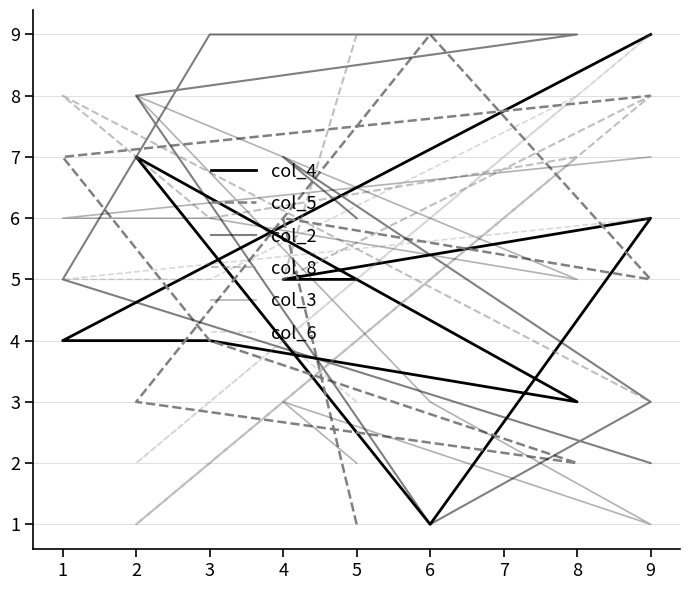

Is this an area chart (filled region under the line)?

No